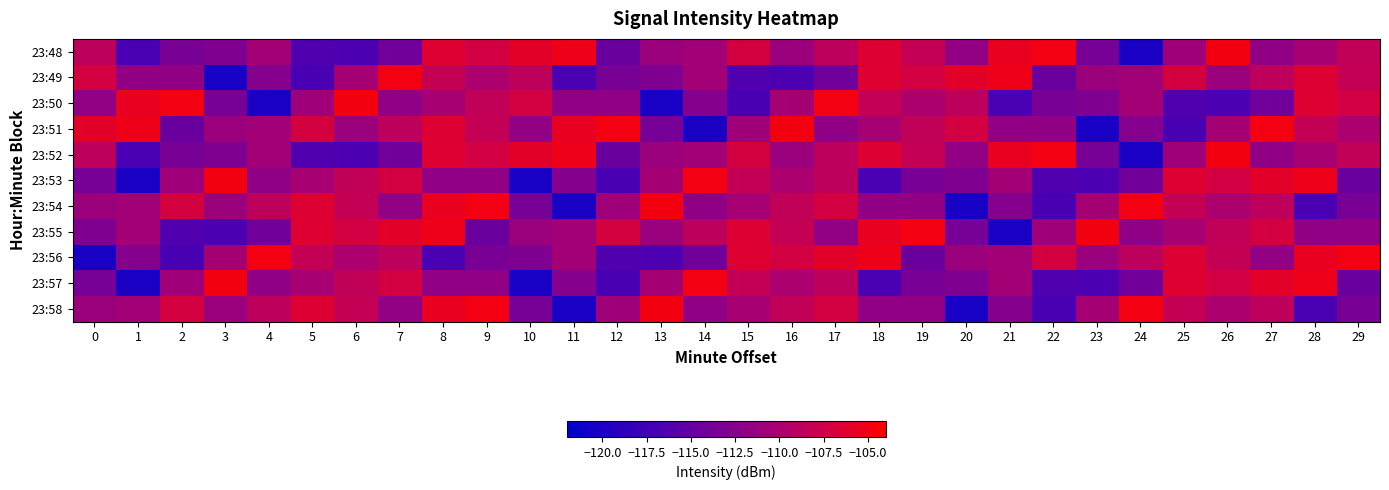

Which series changed the most between 11 and 24?

23:54